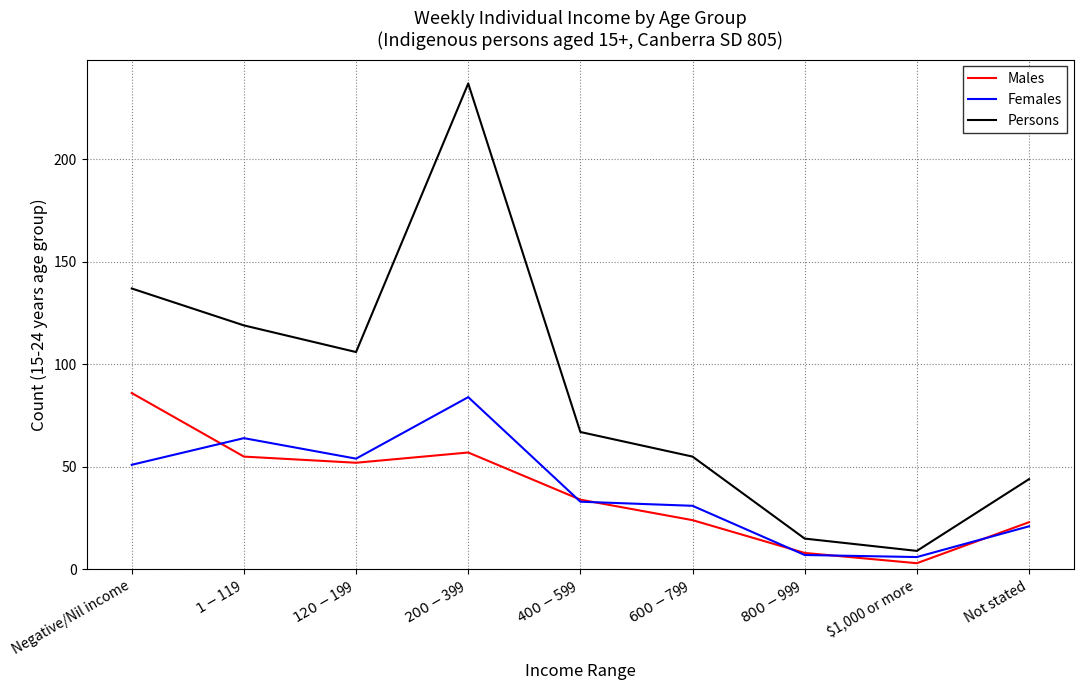

At which category is the sum across all series the highest?

$200-$399